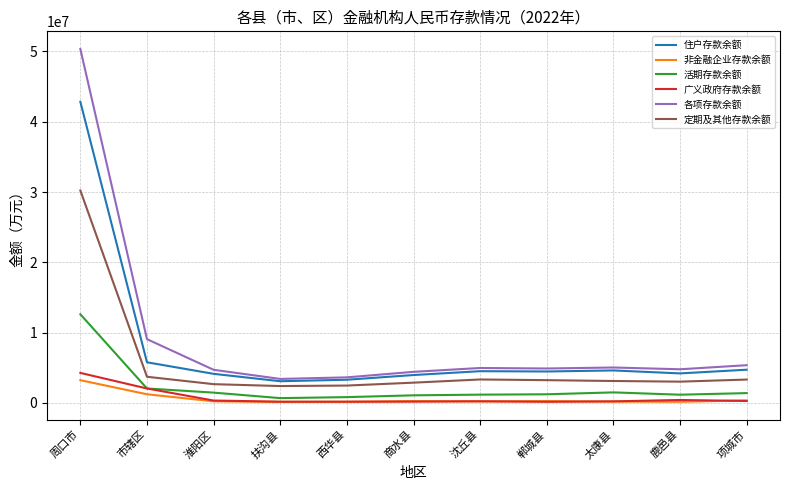

Where is 各项存款余额 nearest to the value 26881984?

市辖区